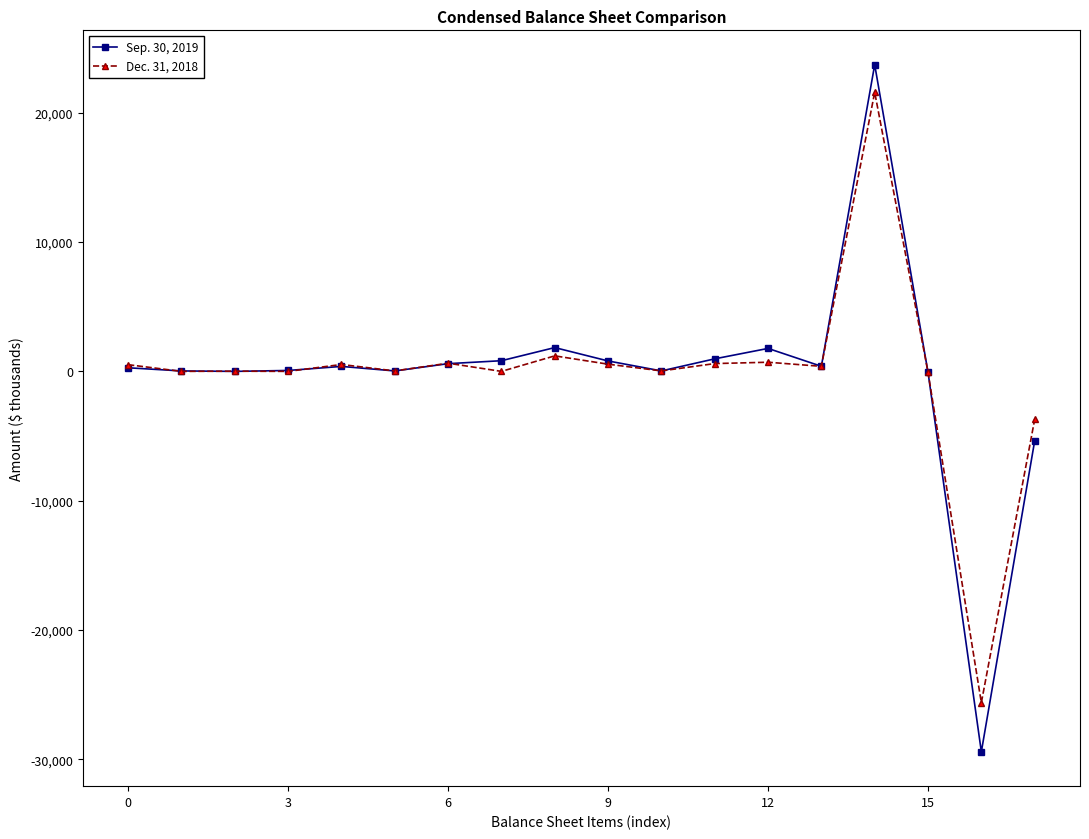

Rank the series by their average value, from highest to lowest.

Dec. 31, 2018, Sep. 30, 2019